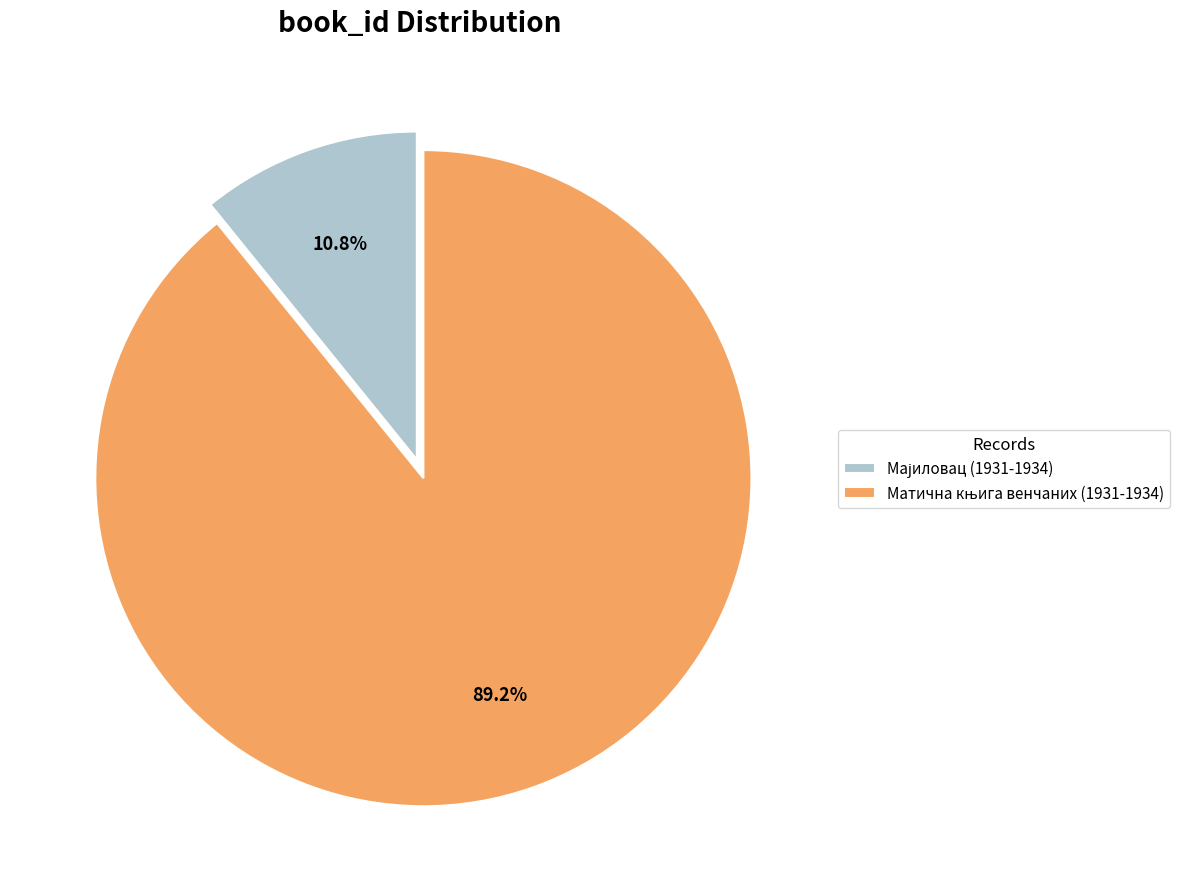

Is there any slice that represents more than half of the pie?

Yes